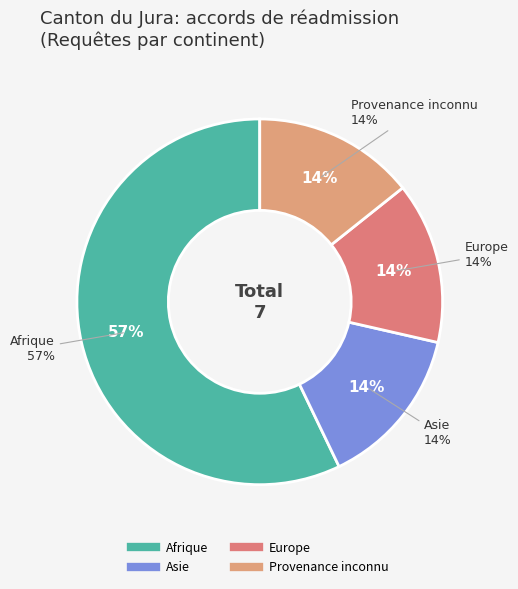

Which slice represents more than half of the pie?

Afrique